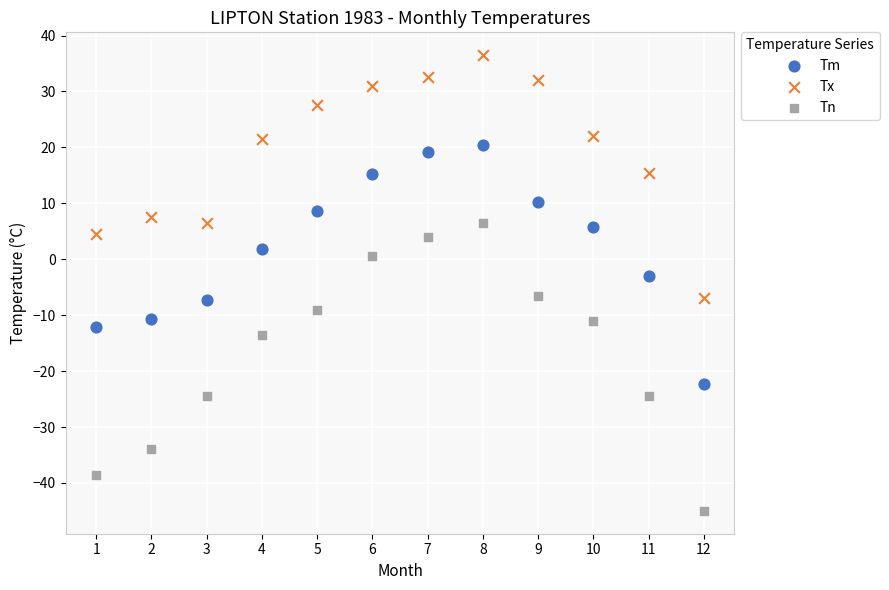

Across all data points, what is the range of X values (max minus min)?

11.0